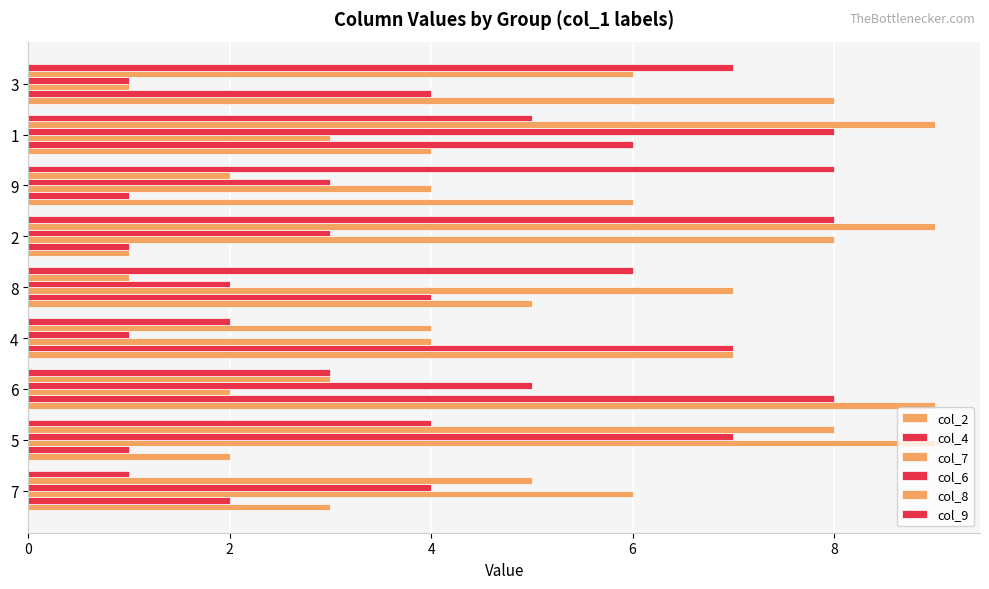

How many data points does each series have?

9